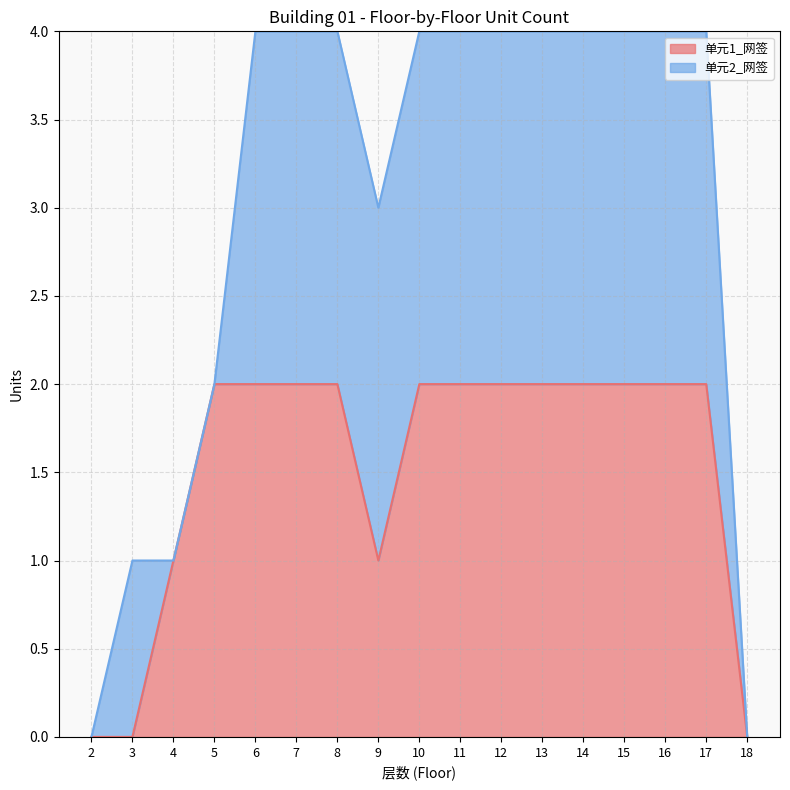

How many points are lower than both their immediate neighbors (excluding endpoints)?

1